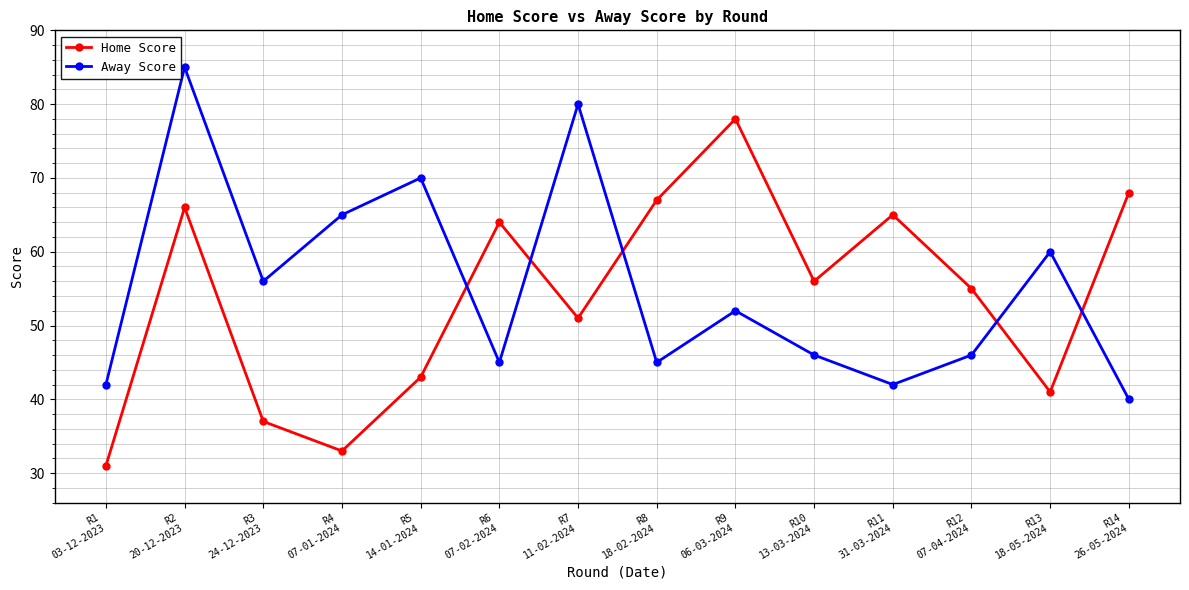

Reading left to right, extract all data points from this chart.

Home Score: 31	66	37	33	43	64	51	67	78	56	65	55	41	68
Away Score: 42	85	56	65	70	45	80	45	52	46	42	46	60	40